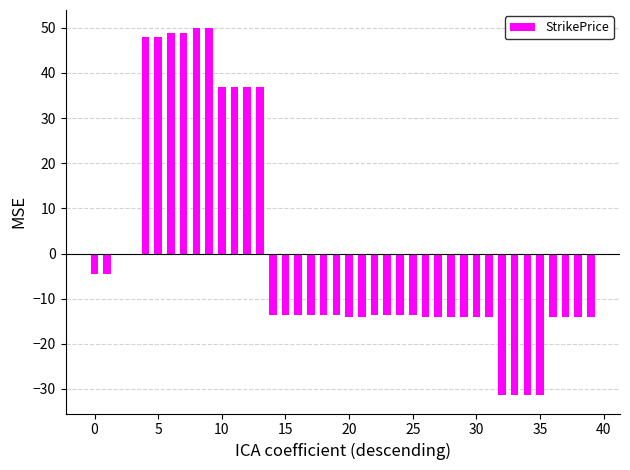

Does the chart contain stacked bars?

No